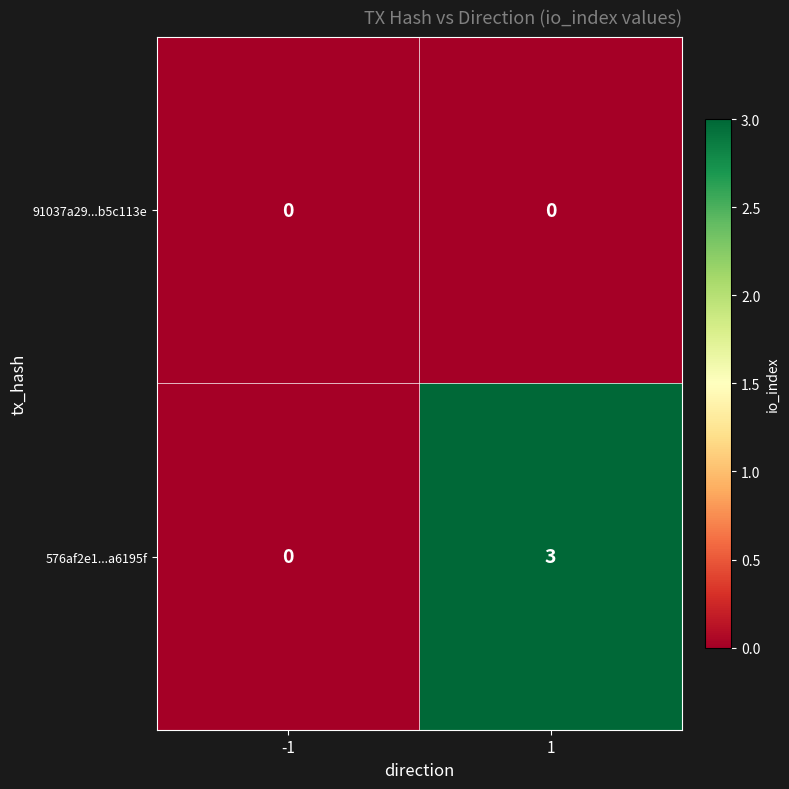

Between -1 and 1, which series saw the biggest shift?

576af2e1...a6195f